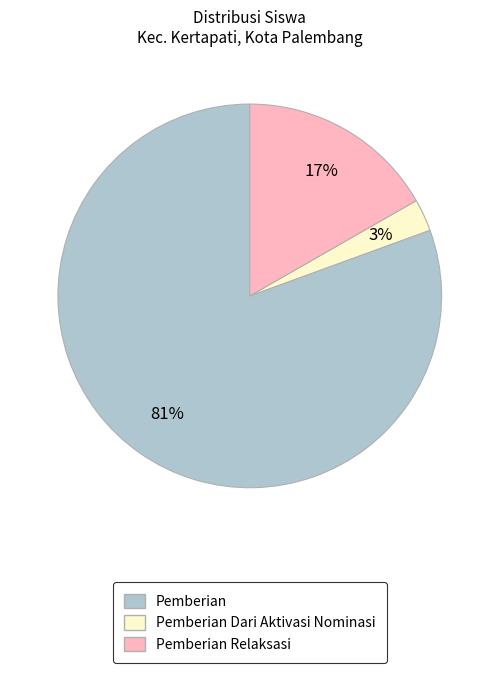

The Pemberian Relaksasi slice represents 27% of the pie. True or false?

False